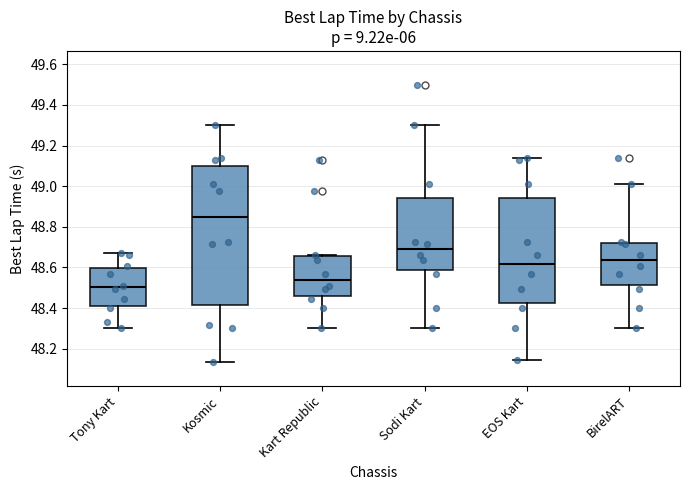

Reading left to right, read every box against the y-axis: the position of its median line, the range the box covers, and the ends of its whiskers. The values are not printed on the chart, so give them approximately, as read against the axis.

Tony Kart: median 48.50, box 48.42 to 48.60, whiskers 48.30 to 48.68
Kosmic: median 48.84, box 48.42 to 49.10, whiskers 48.14 to 49.30
Kart Republic: median 48.54, box 48.46 to 48.66, whiskers 48.30 to 48.66 (just above the box's upper edge)
Sodi Kart: median 48.68, box 48.58 to 48.94, whiskers 48.30 to 49.30
EOS Kart: median 48.62, box 48.42 to 48.94, whiskers 48.14 to 49.14
BirelART: median 48.64, box 48.52 to 48.72, whiskers 48.30 to 49.02